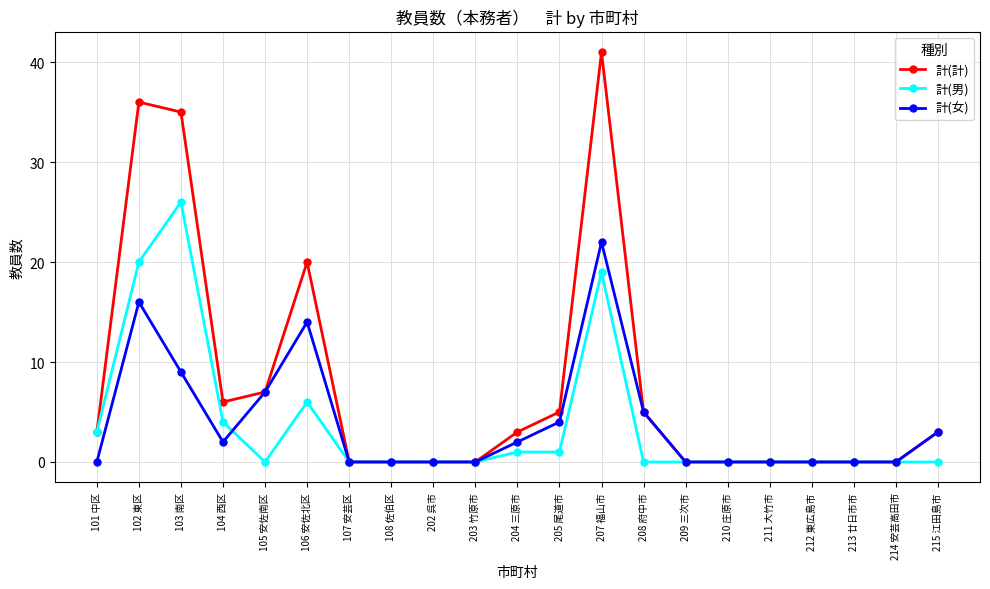

List the series in order of their peak value, highest first.

計(計), 計(男), 計(女)